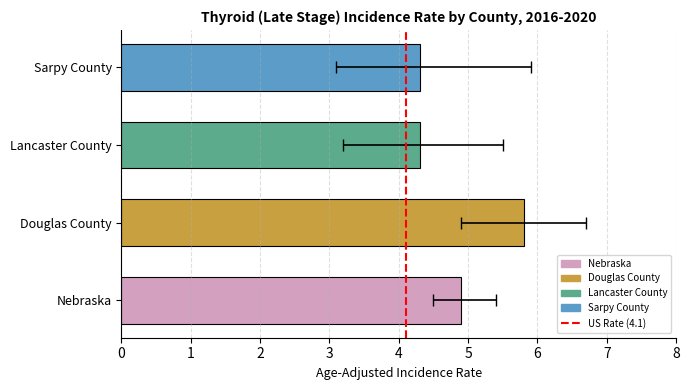

True or false: Lower 95% CI has a value of 3.2 at Lancaster County.

True